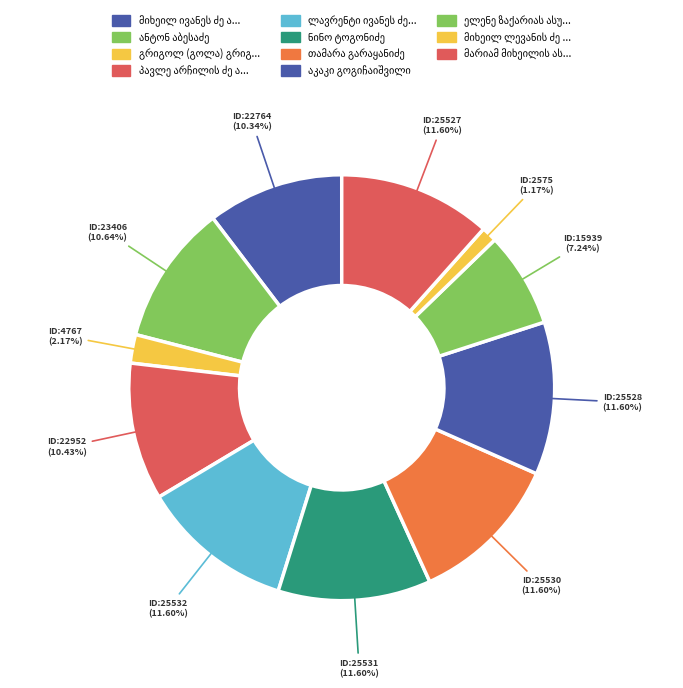

How many segments does this pie chart have?

11